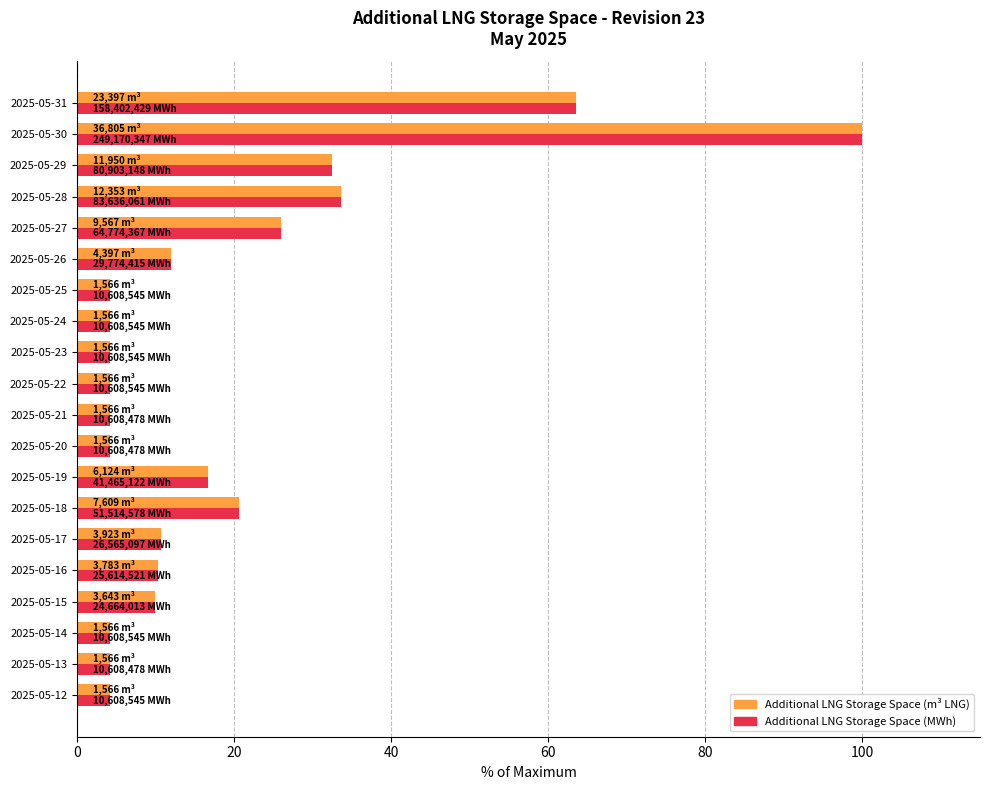

At which category is the sum across all series the highest?

2025-05-30